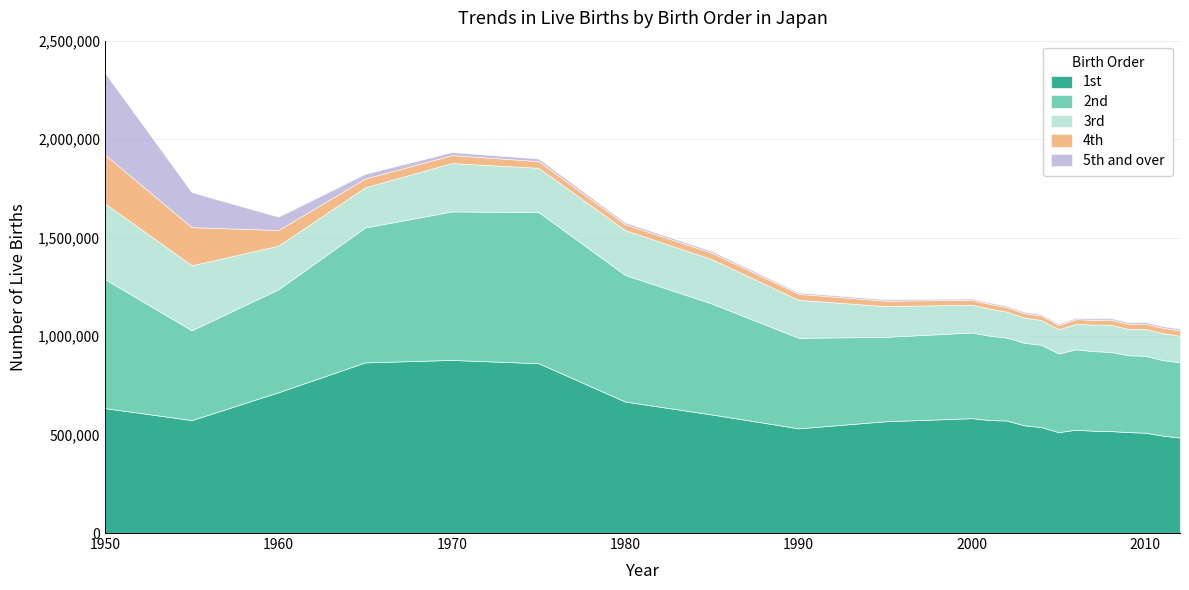

What is the difference between the second highest and minimum values in the 4th series?

172065